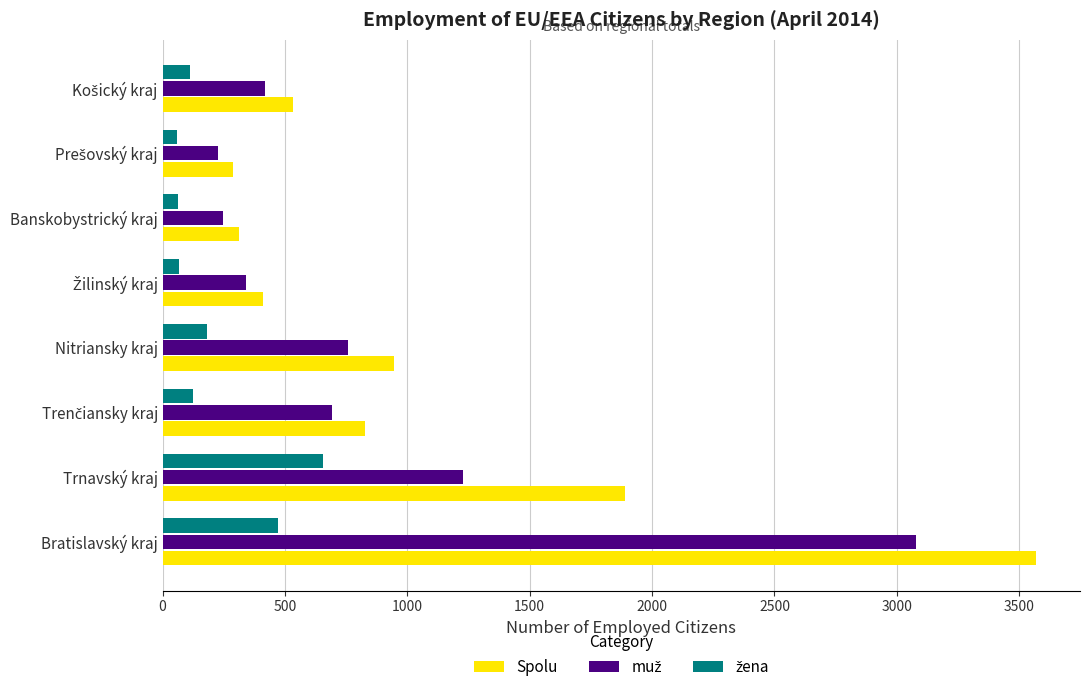

Which series has the largest total across all categories?

Spolu